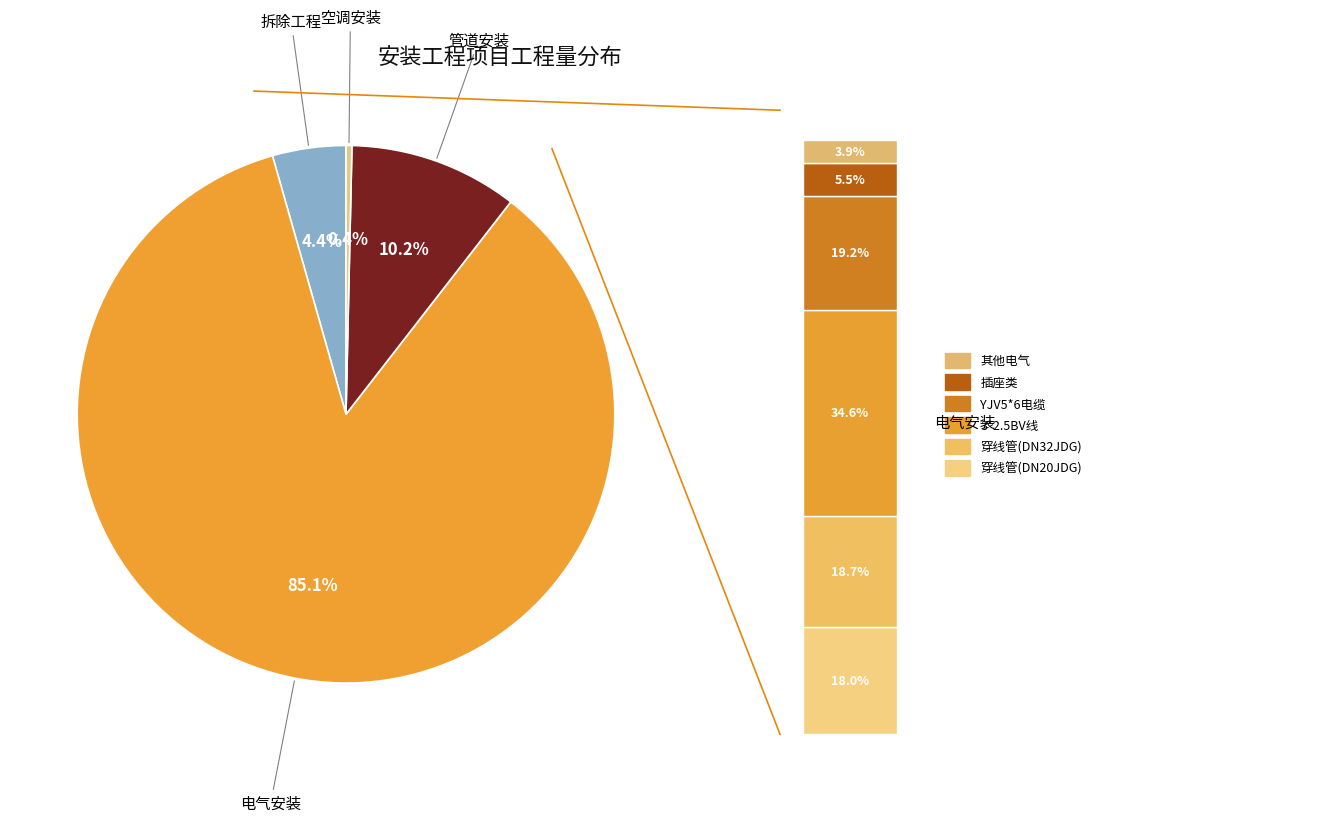

Is 3*2.5BV线 the majority of the pie?

No